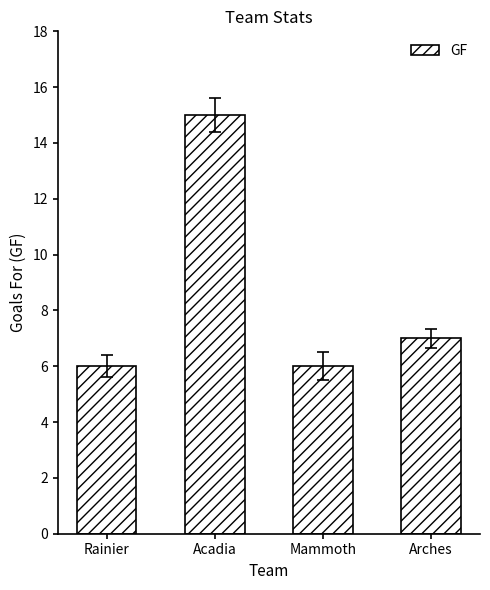

What is the value of the 4th bar from the left?

7